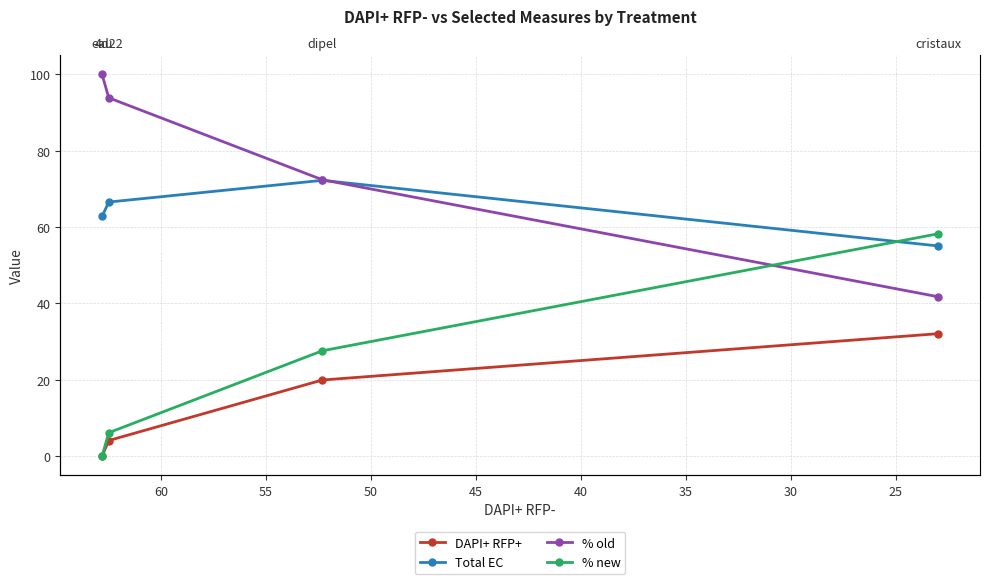

Rank the series at 30 from lowest to highest value.

DAPI+ RFP+, % new, Total EC, % old